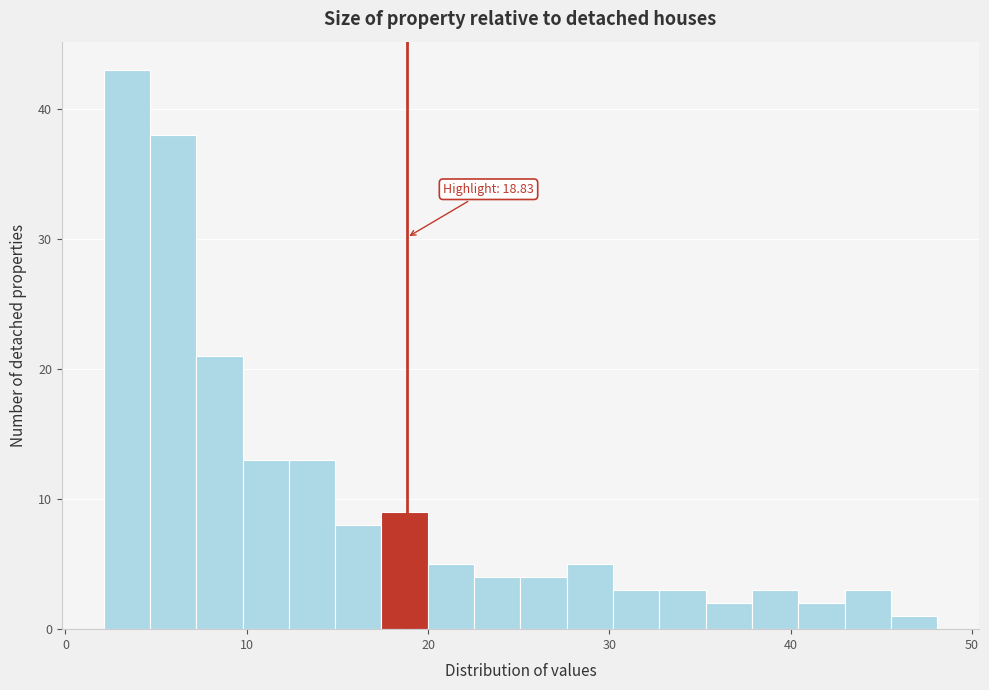

Around what value on the x-axis is the tallest bar? Give the approximate position of its centre, as read against the axis.

3